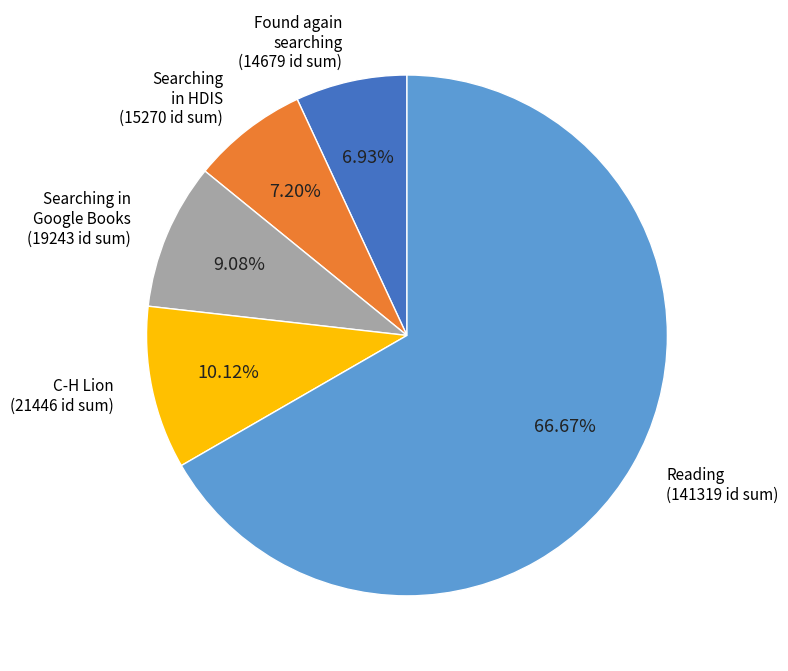

What is the largest slice in the pie chart?

Reading